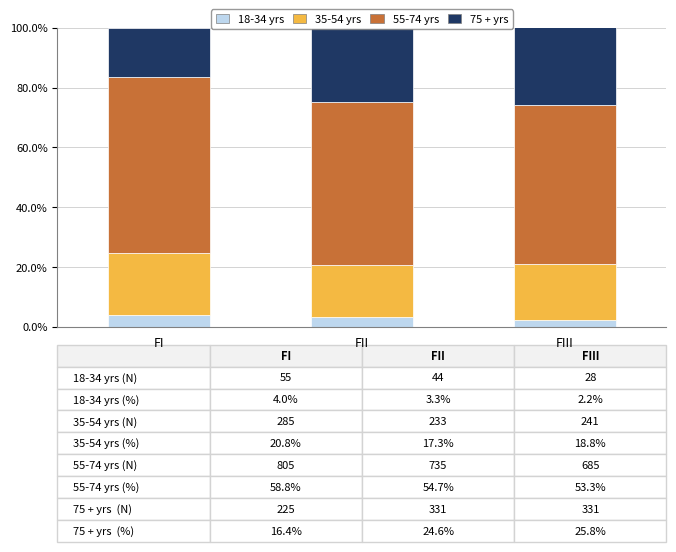

What is the total value across all series at FI?

100.0